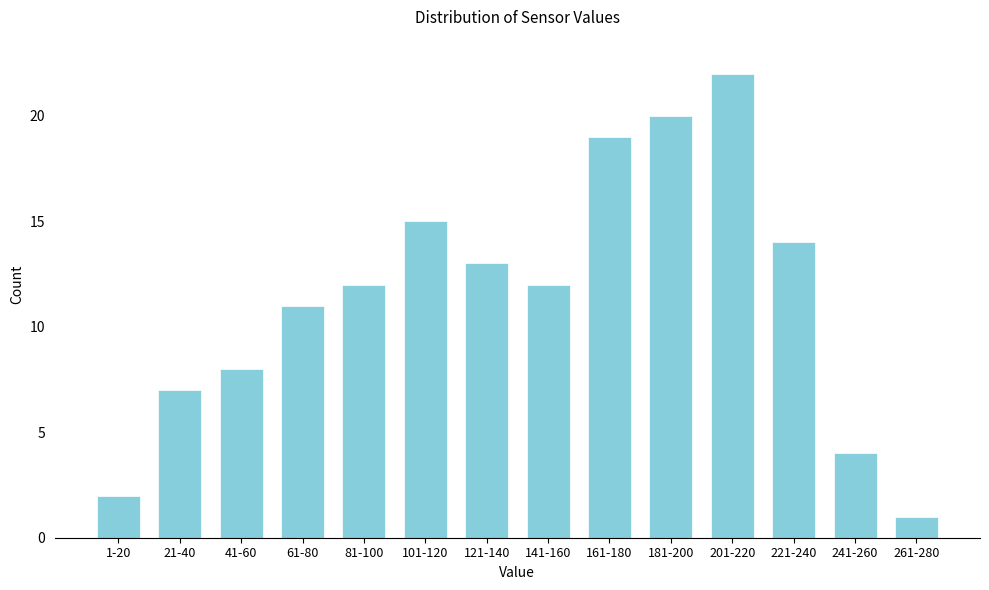

Reading right to left, what are all the values shown in this chart?

261-280=1	241-260=4	221-240=14	201-220=22	181-200=20	161-180=19	141-160=12	121-140=13	101-120=15	81-100=12	61-80=11	41-60=8	21-40=7	1-20=2